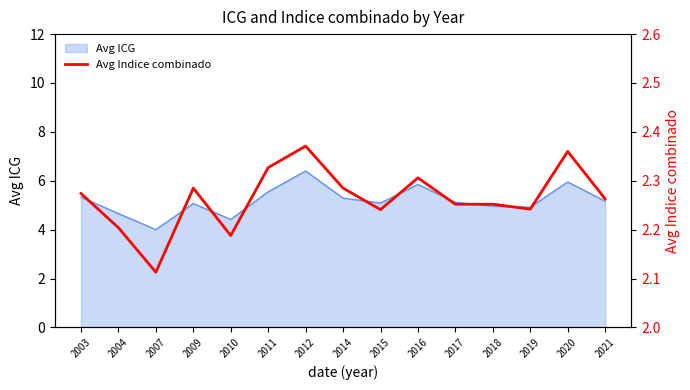

Is it true that Avg ICG equals 3.7 at 2020?

False